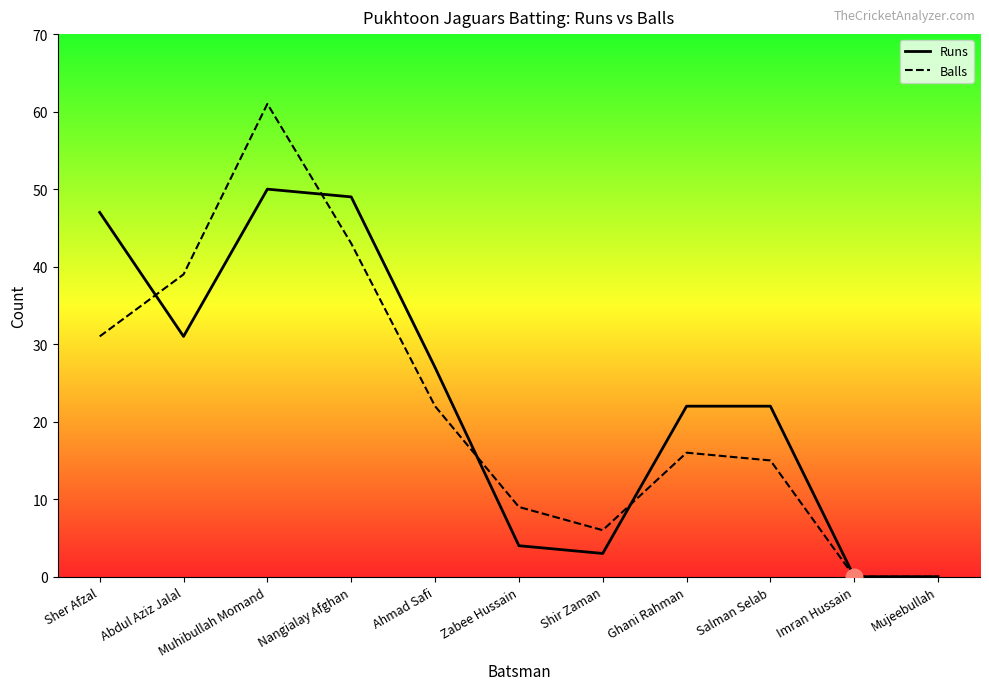

What is the average value of the Balls series?

22